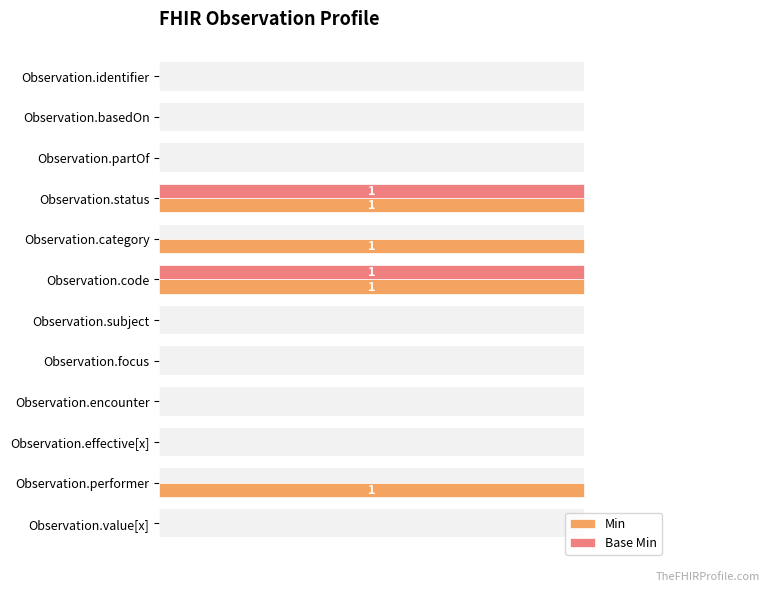

Which series has the widest spread of values?

Min